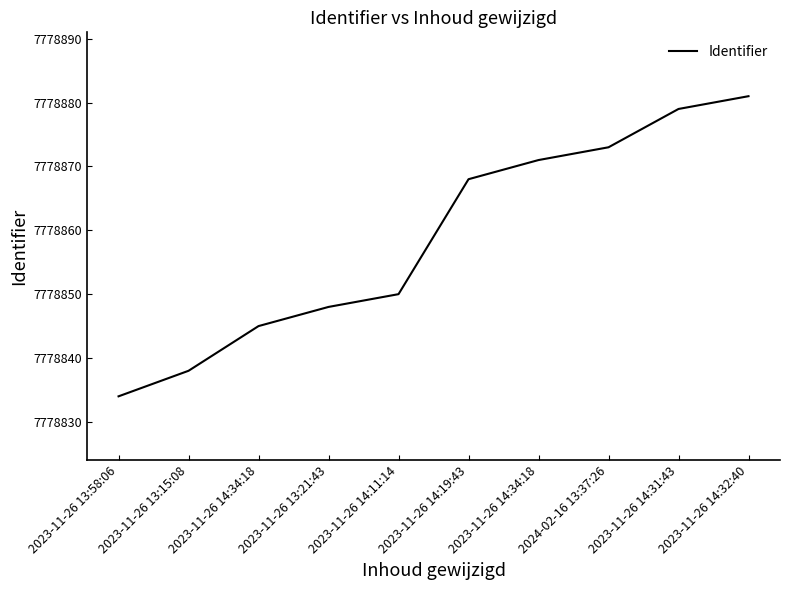

The chart shows a value of 7778871 at 2023-11-26 14:34:18. True or false?

True